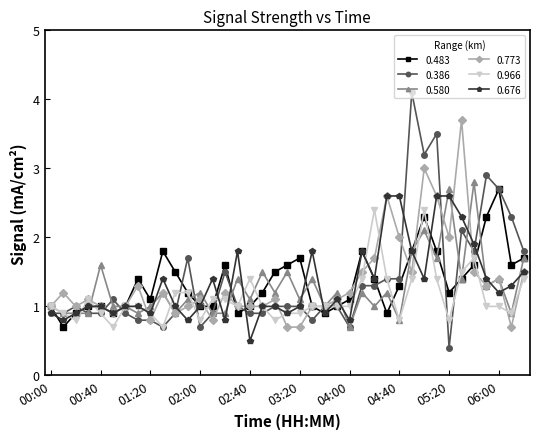

What is the maximum value for 0.773?

3.7